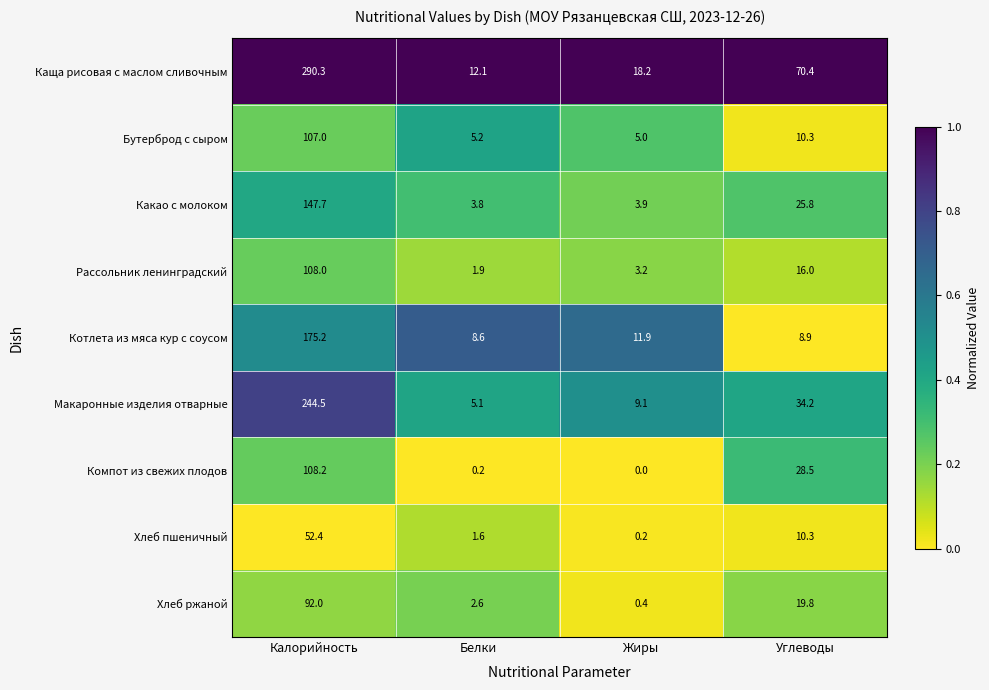

Which series has the largest total across all categories?

Каща рисовая с маслом сливочным